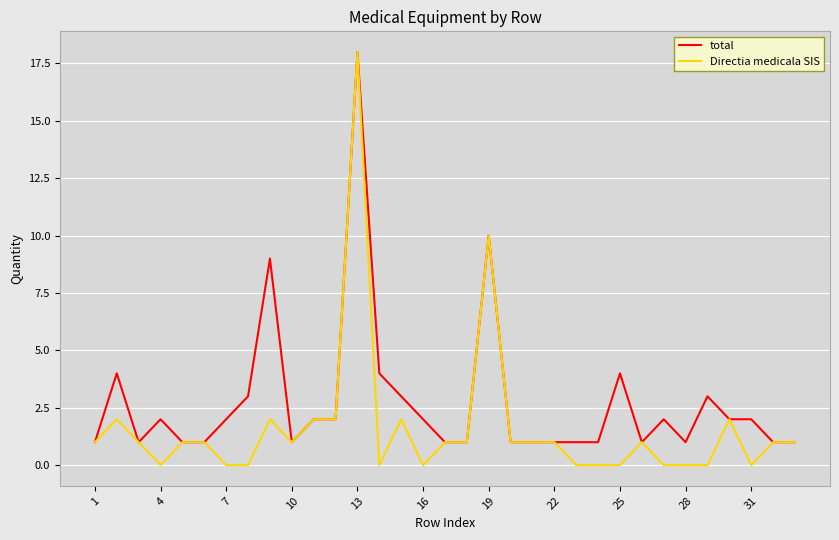

Which series has the largest total across all categories?

total